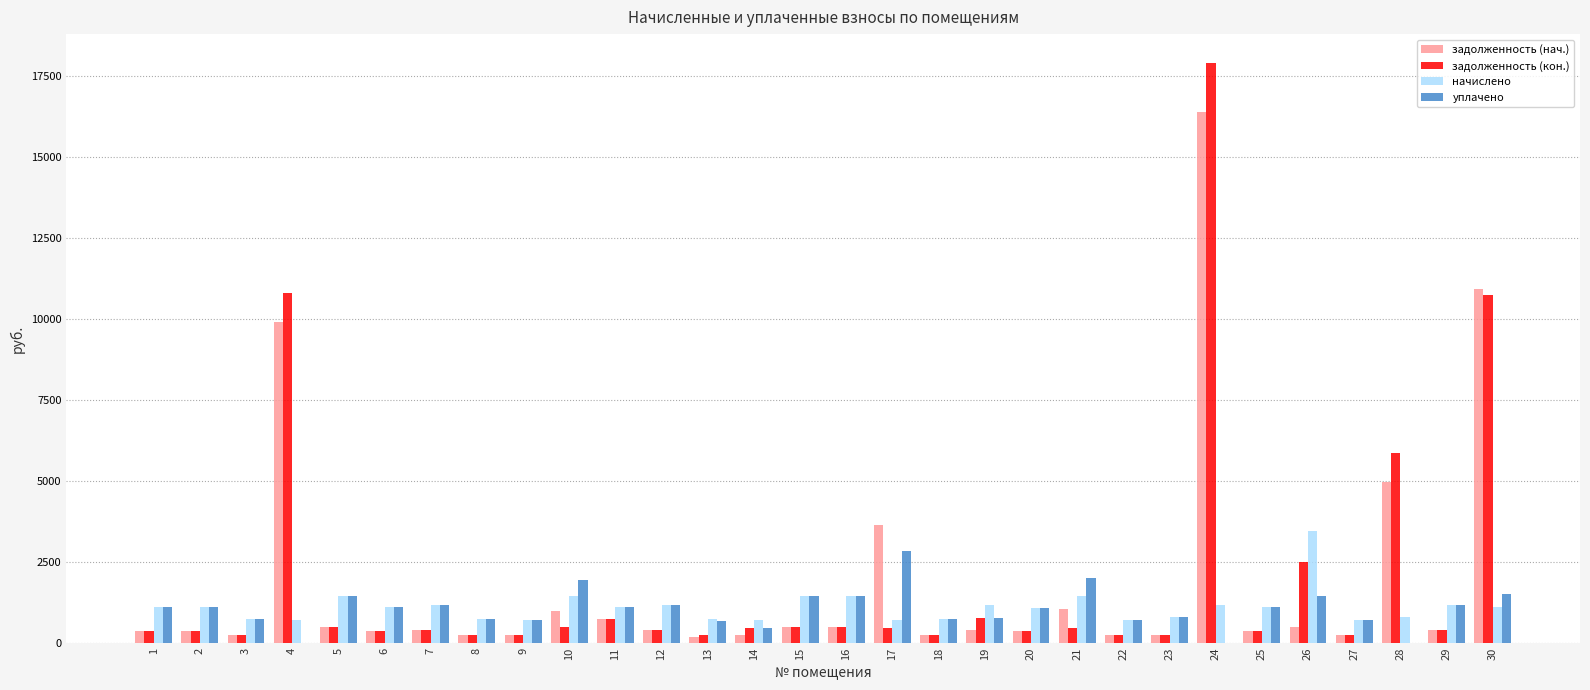

What is the sum of all уплачено values?

31501.1